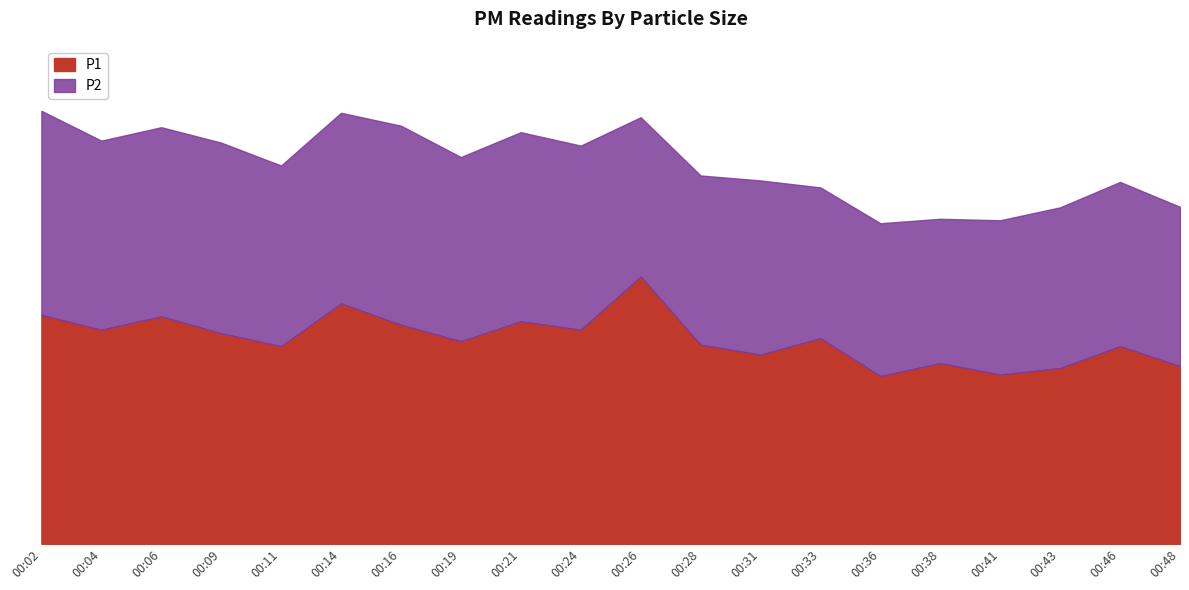

How many points are higher than both their immediate neighbors (excluding endpoints)?

7